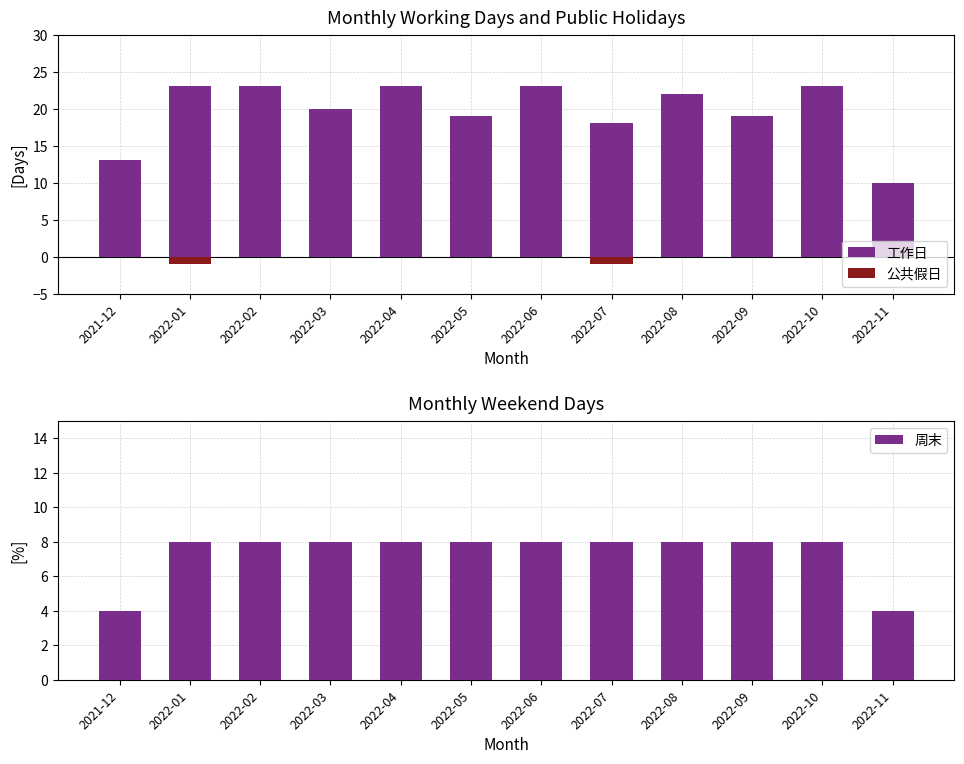

What position from the right is 2022-09?

3